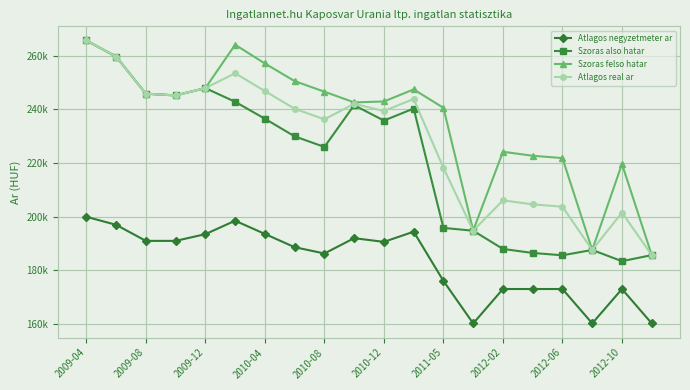

What is the lowest value of the Atlagos real ar series?

185729